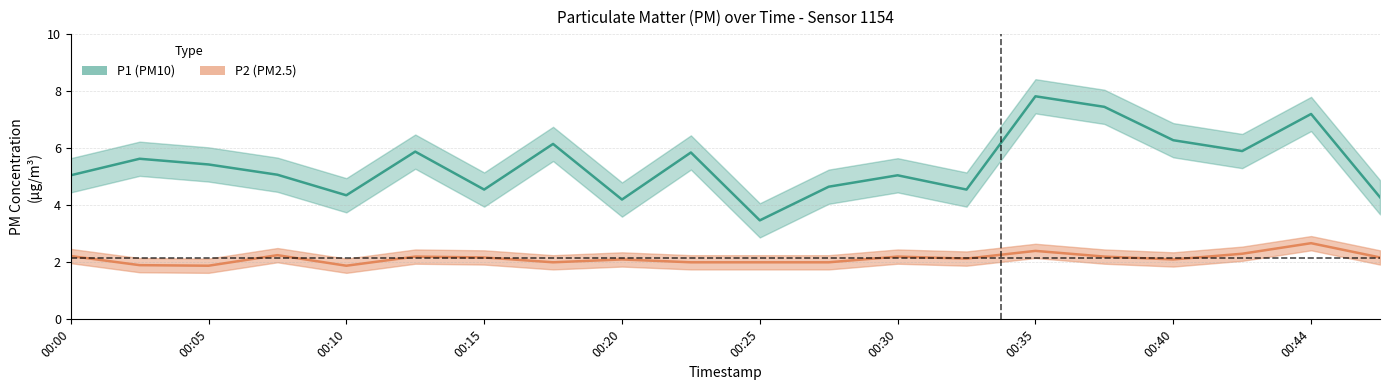

Which label corresponds to the smallest value in the chart?

00:05